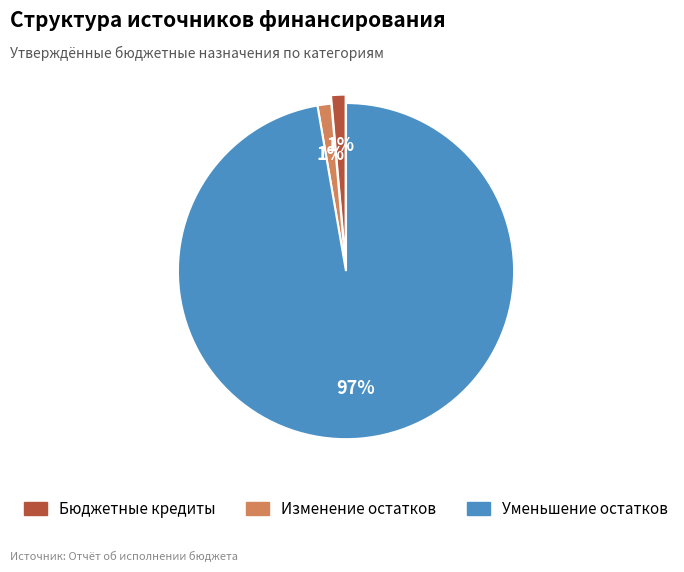

To the nearest percent, what is the average slice percentage?

33%